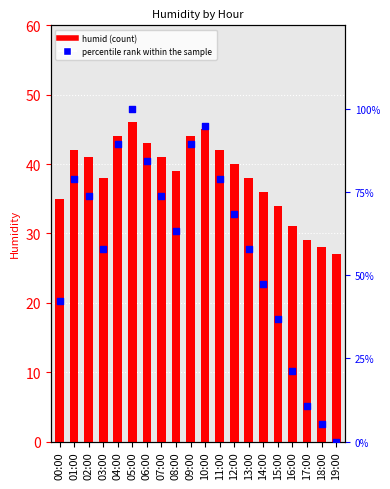

Which series has the largest total across all categories?

percentile rank within the sample